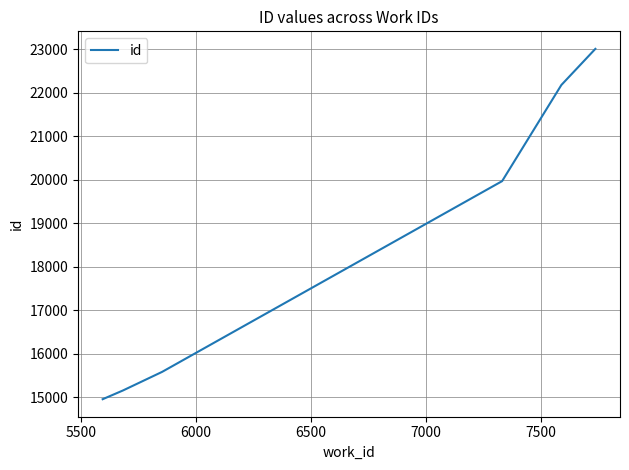

True or false: there are more than 1 points higher than both neighbors.

False